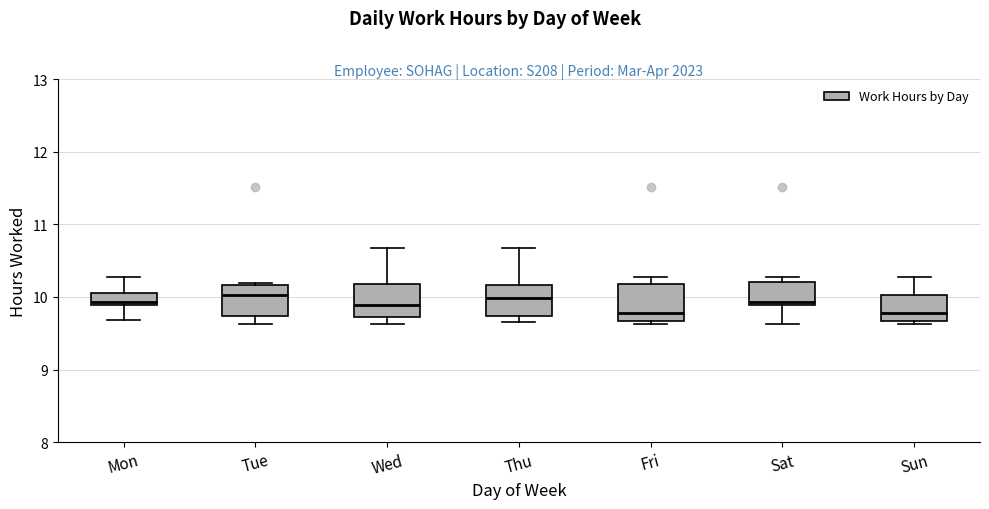

Reading left to right, transcribe this box plot: for each box, give where its median line is, the range the box spans, and where its two whiskers end, as read against the y-axis. The values are not printed on the chart, so give them approximately, as read against the axis.

Mon: median 9.9 (just above the box's lower edge), box 9.9 to 10.1, whiskers 9.7 to 10.3
Tue: median 10.0, box 9.7 to 10.2, whiskers 9.6 to 10.2
Wed: median 9.9, box 9.7 to 10.2, whiskers 9.6 to 10.7
Thu: median 10.0, box 9.7 to 10.2, whiskers 9.7 (just below the box's lower edge) to 10.7
Fri: median 9.8, box 9.7 to 10.2, whiskers 9.6 to 10.3
Sat: median 9.9 (just above the box's lower edge), box 9.9 to 10.2, whiskers 9.6 to 10.3
Sun: median 9.8, box 9.7 to 10.0, whiskers 9.6 to 10.3